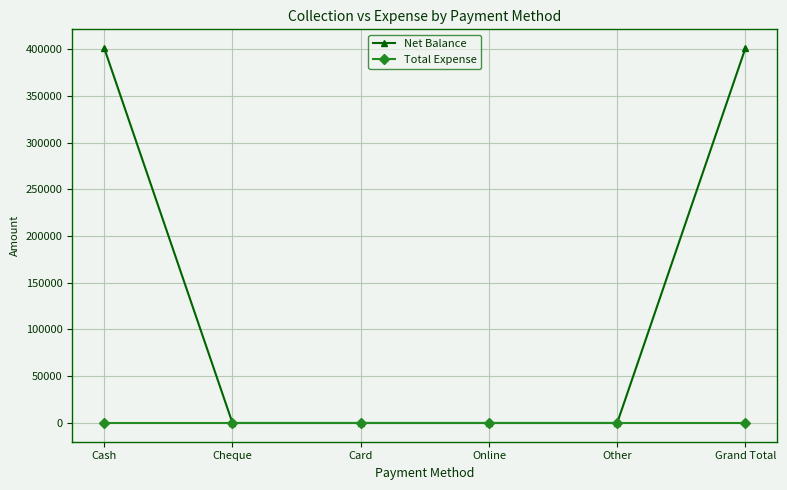

How many lines are shown in the chart?

2